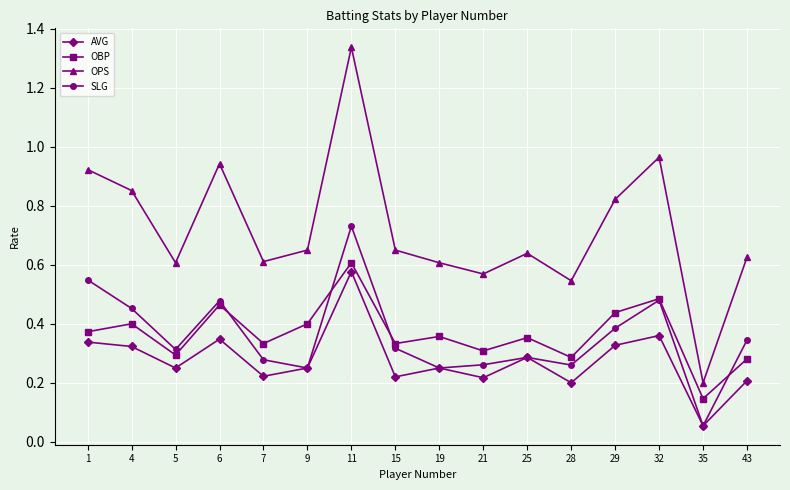

The value of OBP at 28 is 0.1. True or false?

False